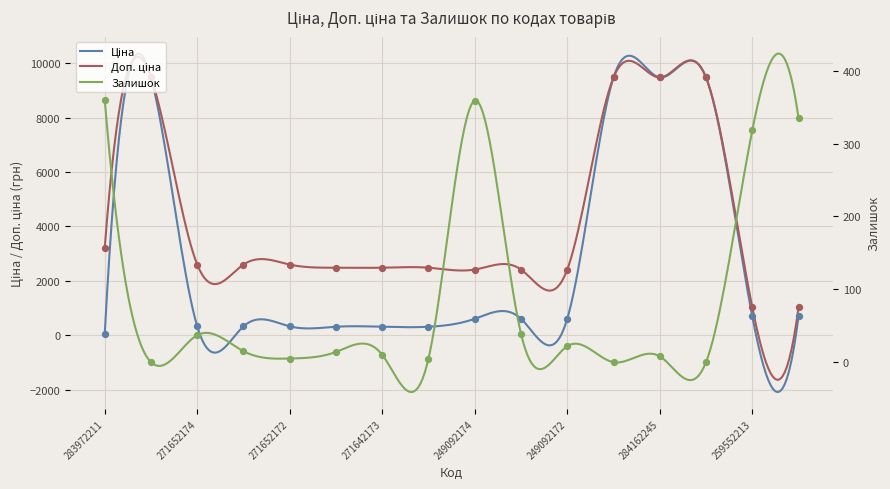

What are all the series names shown in the legend?

Ціна, Доп. ціна, Залишок